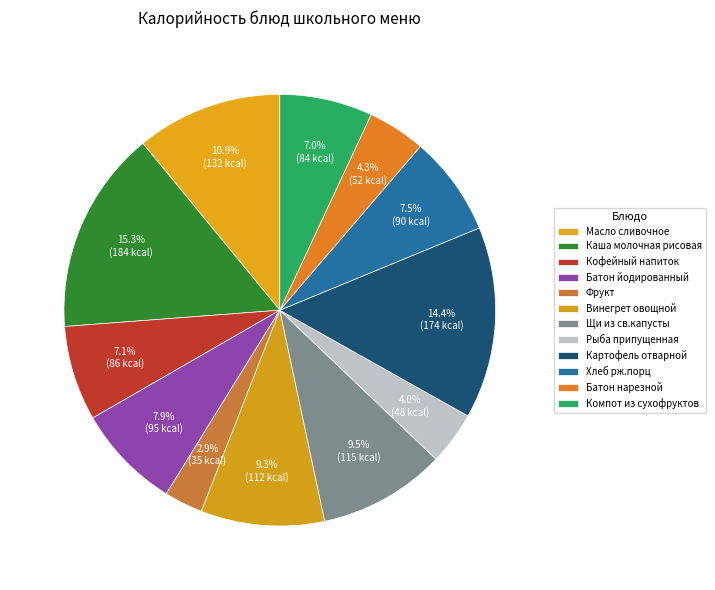

Which slice is the largest?

Каша молочная рисовая